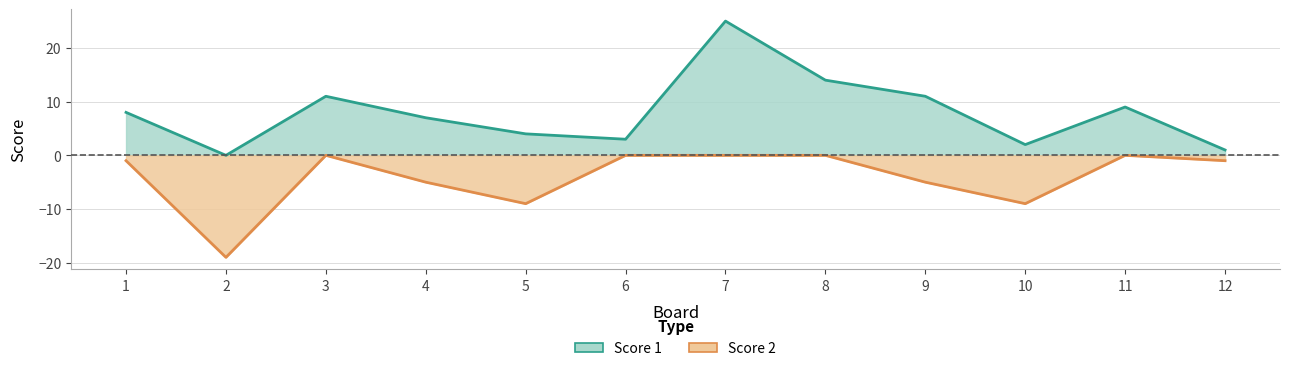

Does the chart have visible grid lines?

Yes